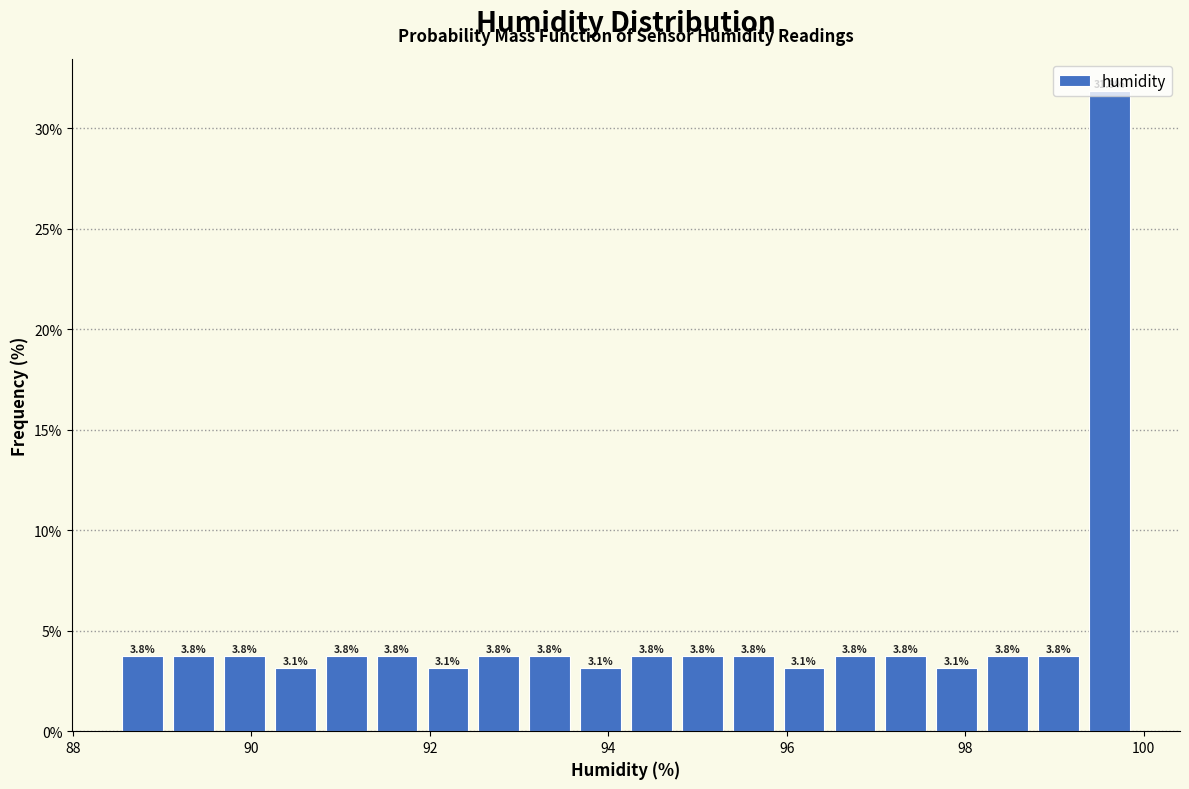

Read against the x-axis, roughly where is the centre of the tallest bar?

99.6